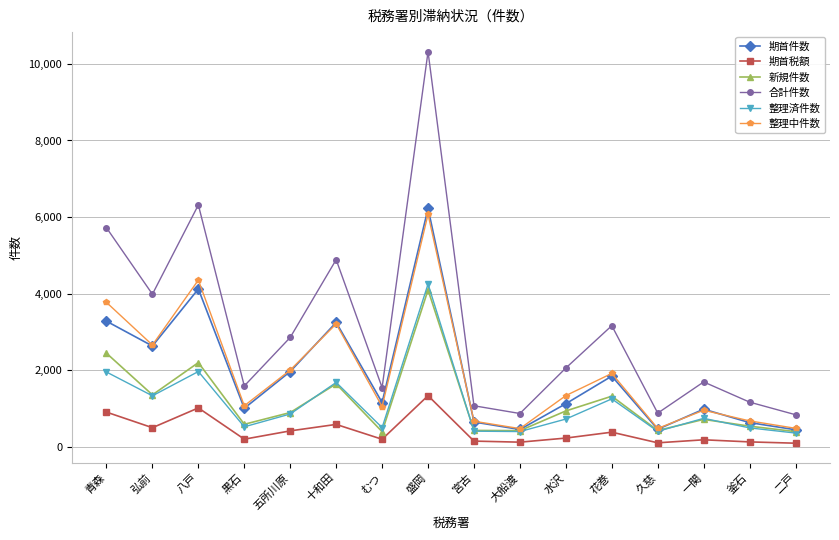

At which category is the sum across all series the highest?

盛岡